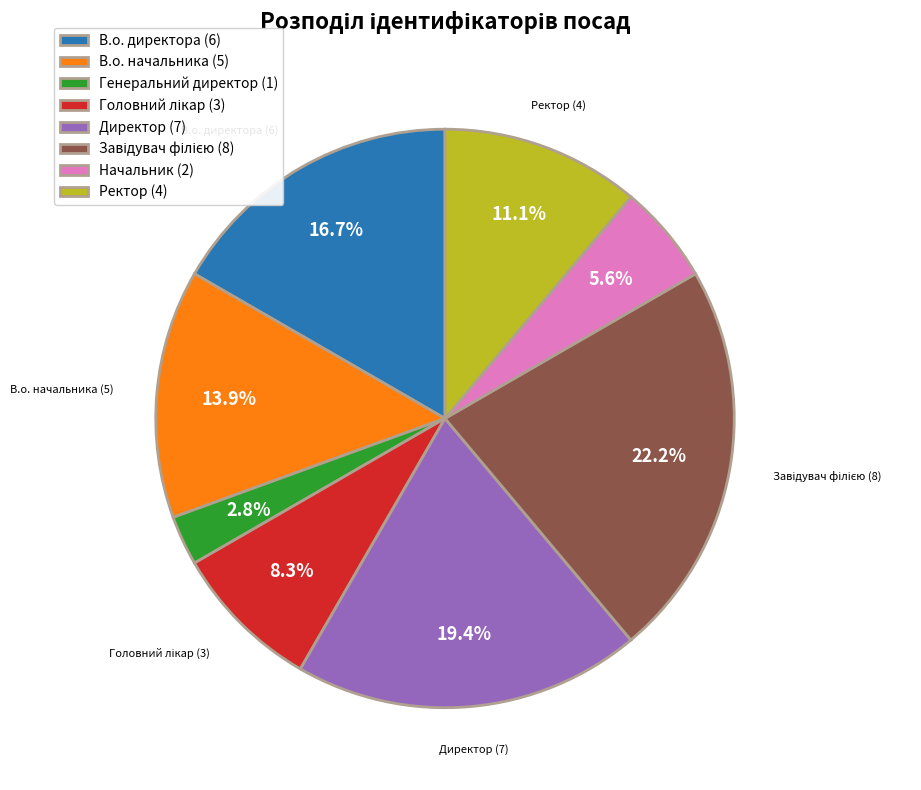

Count the number of slices in the pie.

8